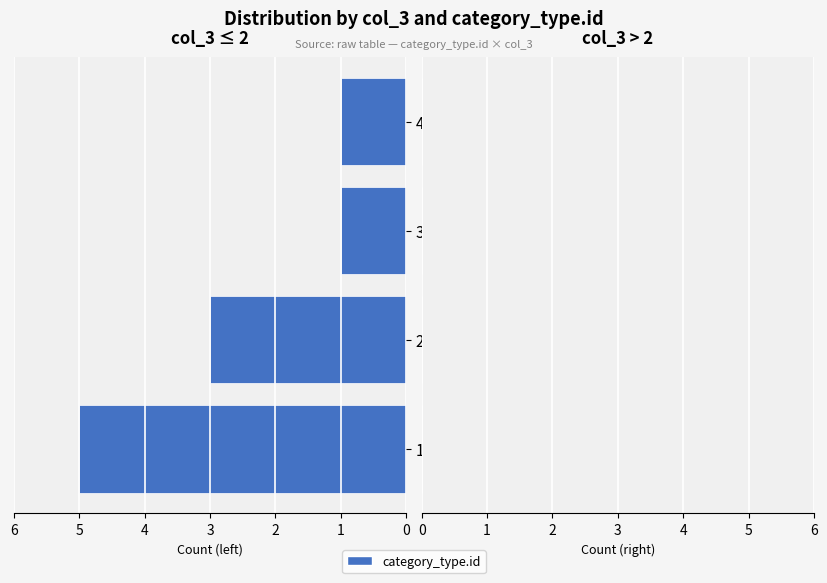

Approximately how many times larger is the value at 2 compared to 3?

3.0